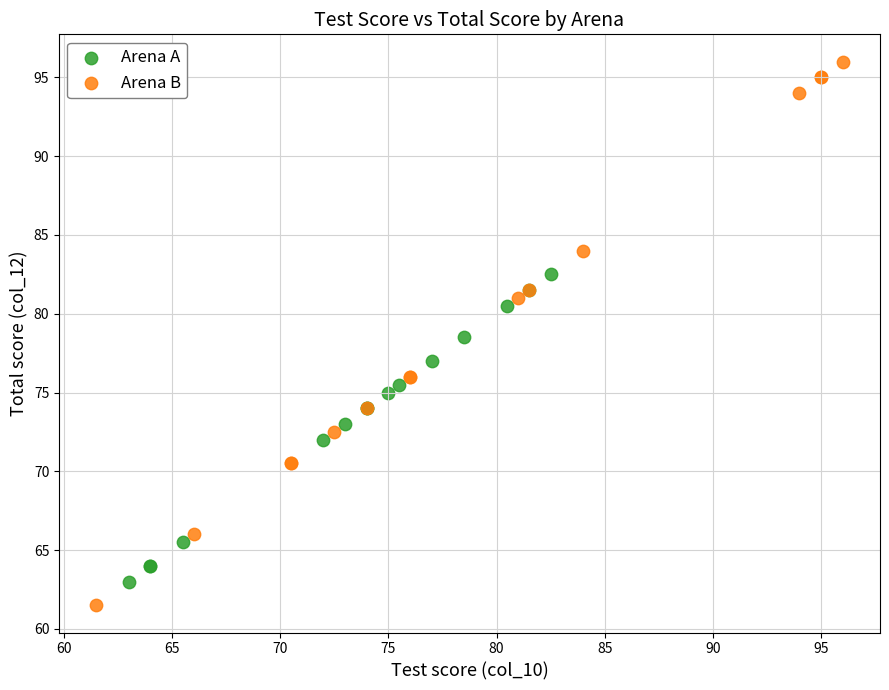

Which series has the widest spread of Y values?

Arena B